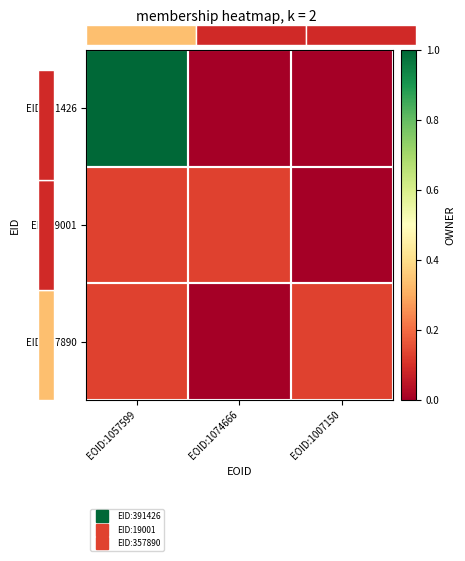

The EID:357890 series shows 0.0 at EOID:1074666. True or false?

True